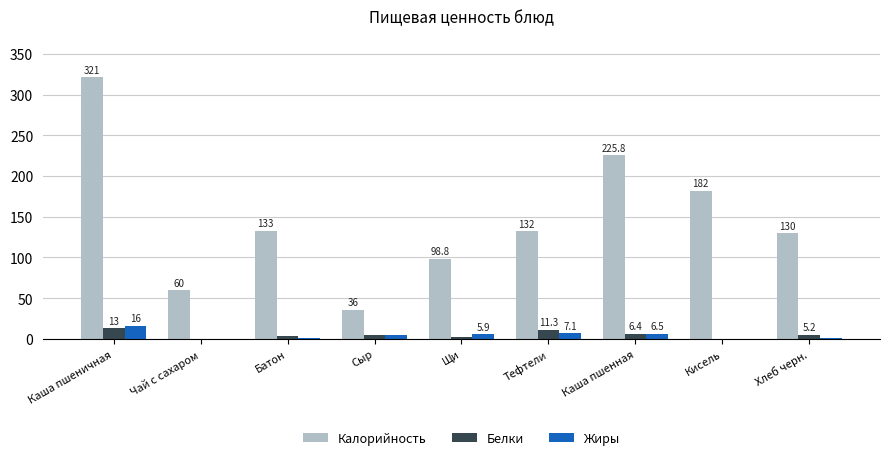

At which category is the sum across all series the highest?

Каша пшеничная